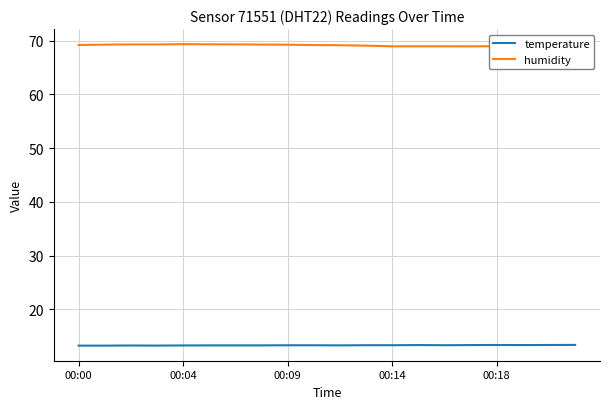

Which series has the largest total across all categories?

humidity